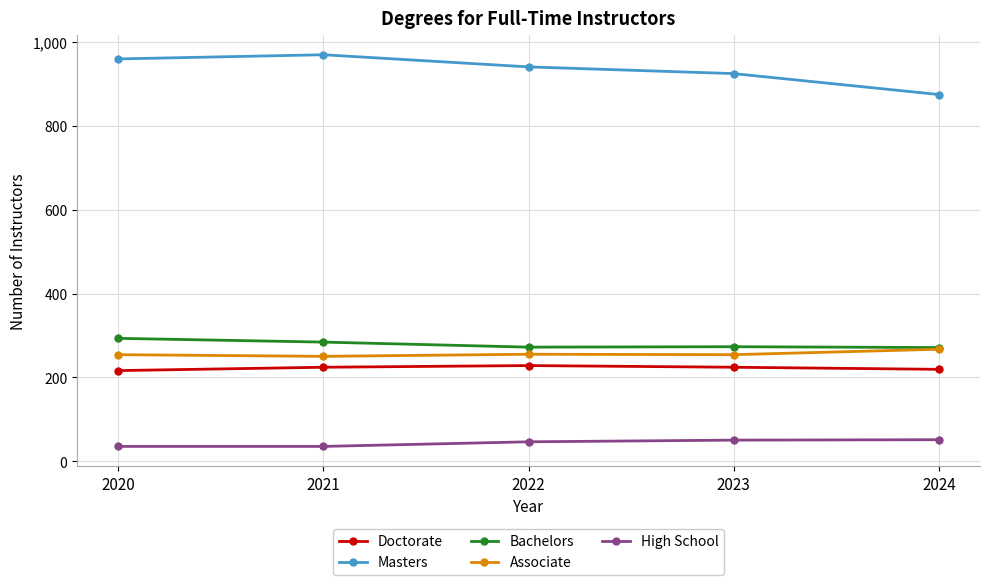

What is the difference between the highest and lowest values at 2023?

875